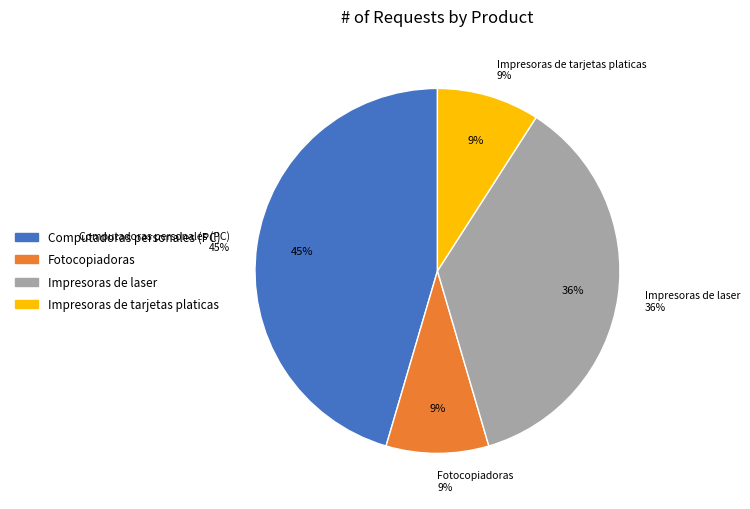

To the nearest percent, what percentage of the pie is Computadoras personales (PC)?

45%